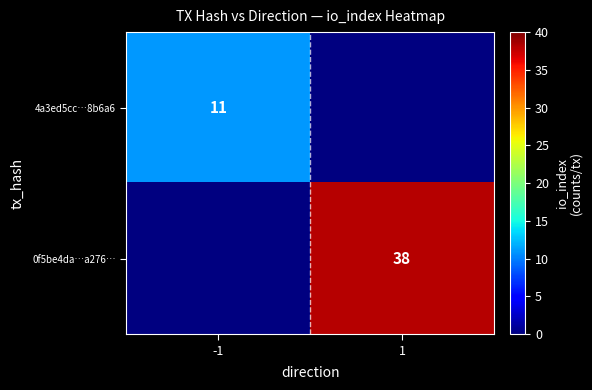

Is the value of 4a3ed5cc…8b6a6 at -1 greater than the value of 0f5be4da…a276… at 1?

No